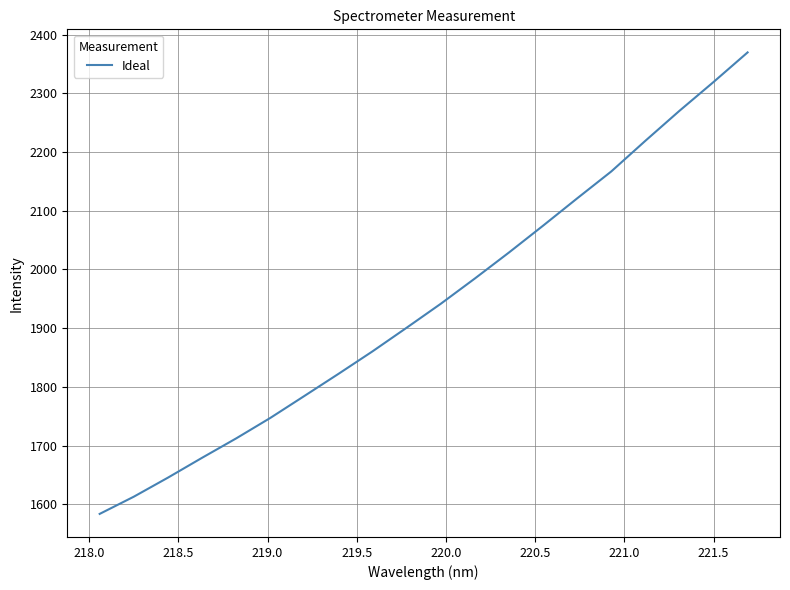

True or false: the data has more than 2 interior local peaks.

False